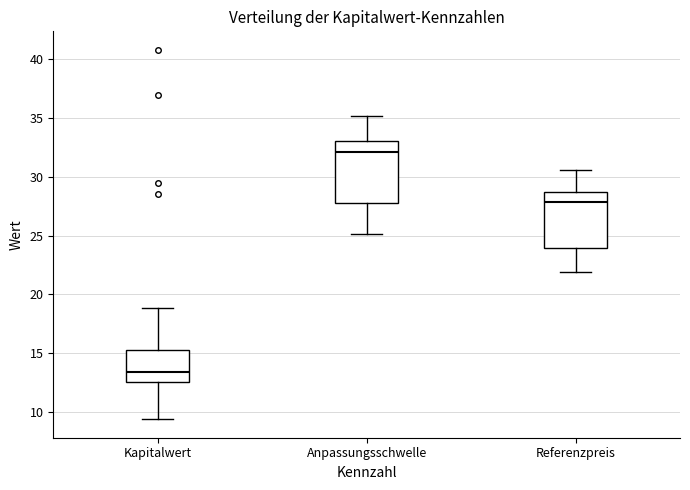

Where is the lower edge of the box for Anpassungsschwelle on the y-axis? The values are not printed on the chart, so give them approximately, as read against the axis.

27.5